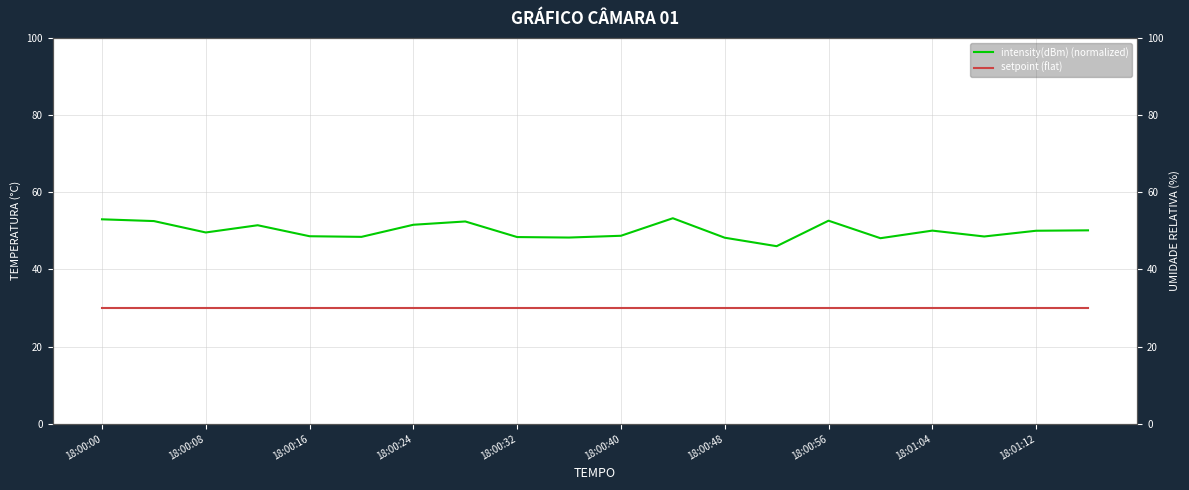

True or false: intensity(dBm) (normalized) has a value of 67.6 at 18:00:32.

False